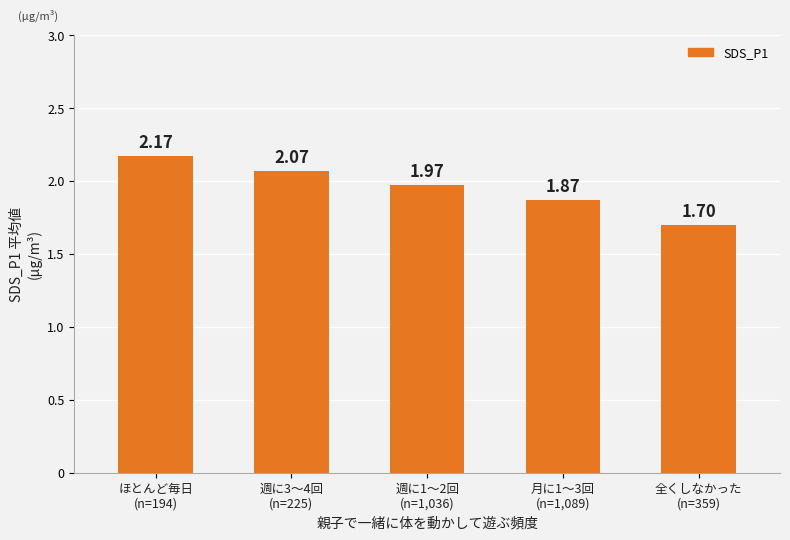

Rank the categories by value from lowest to highest.

全くしなかった
(n=359), 月に1〜3回
(n=1,089), 週に1〜2回
(n=1,036), 週に3〜4回
(n=225), ほとんど毎日
(n=194)